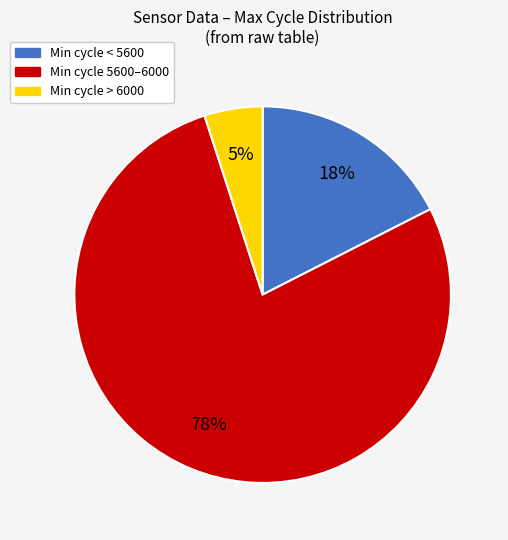

To the nearest percent, what is the difference between the largest and smallest slice percentages?

73%